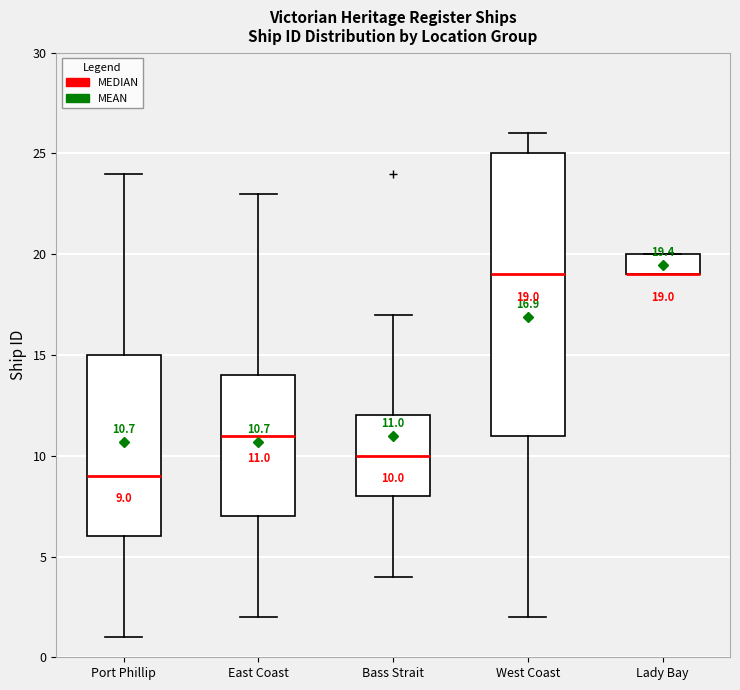

Which box is the tallest, from its lower edge to its upper edge?

West Coast